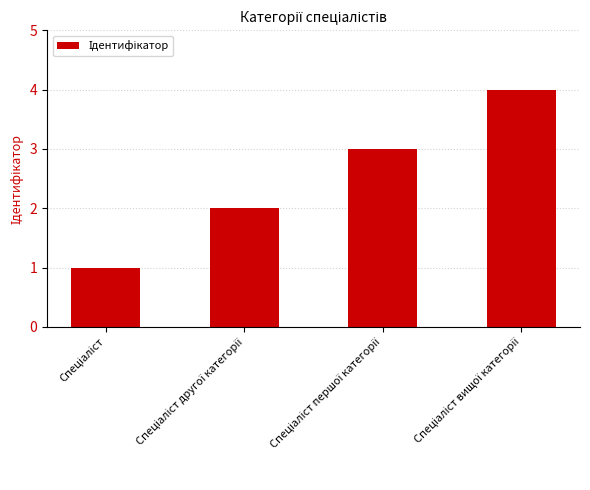

What is the value of the 4th bar from the left?

4